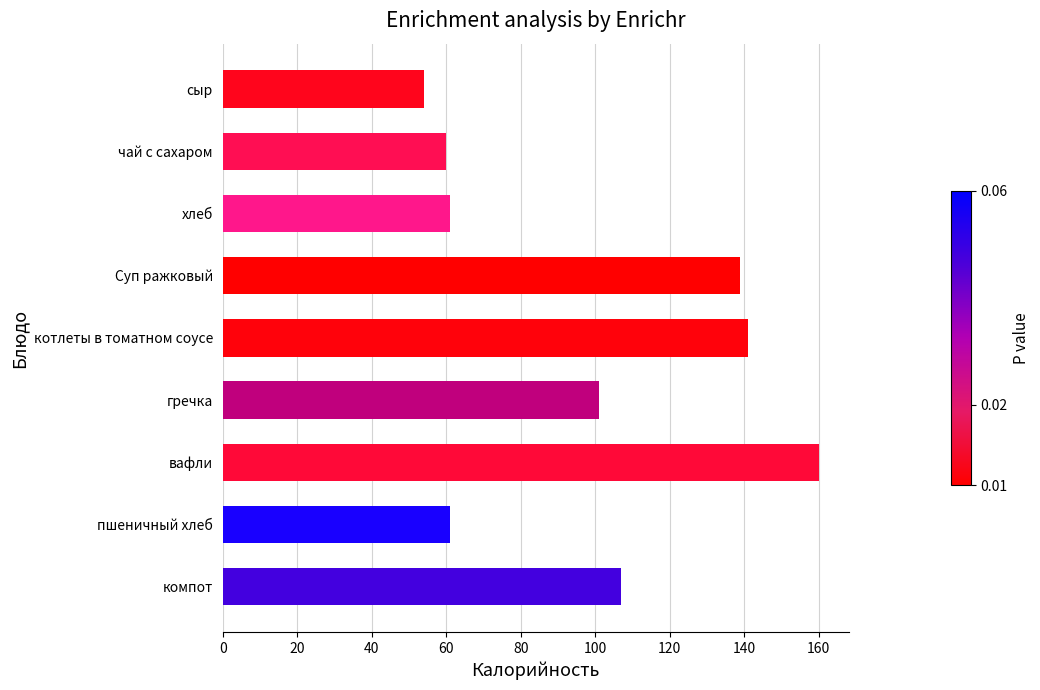

What is the change in value from сыр to пшеничный хлеб?

+7